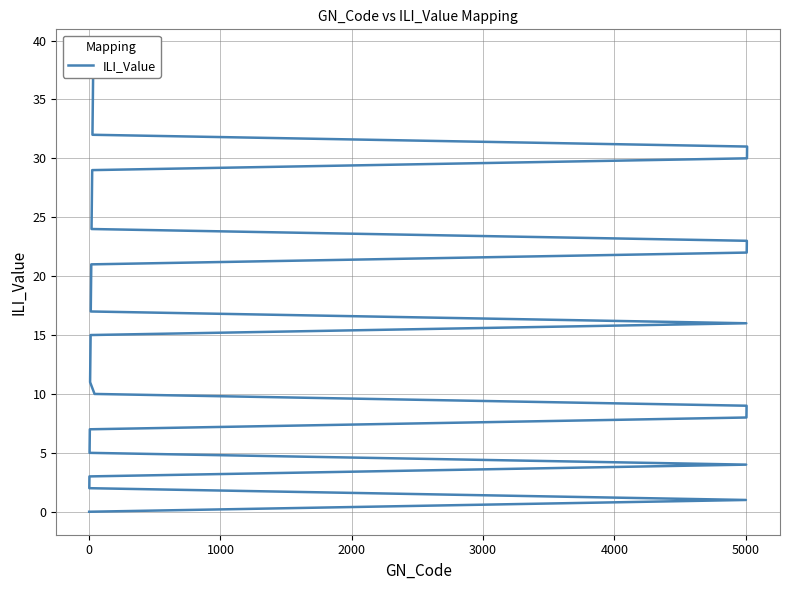

True or false: there are more than 0 points higher than both neighbors.

False